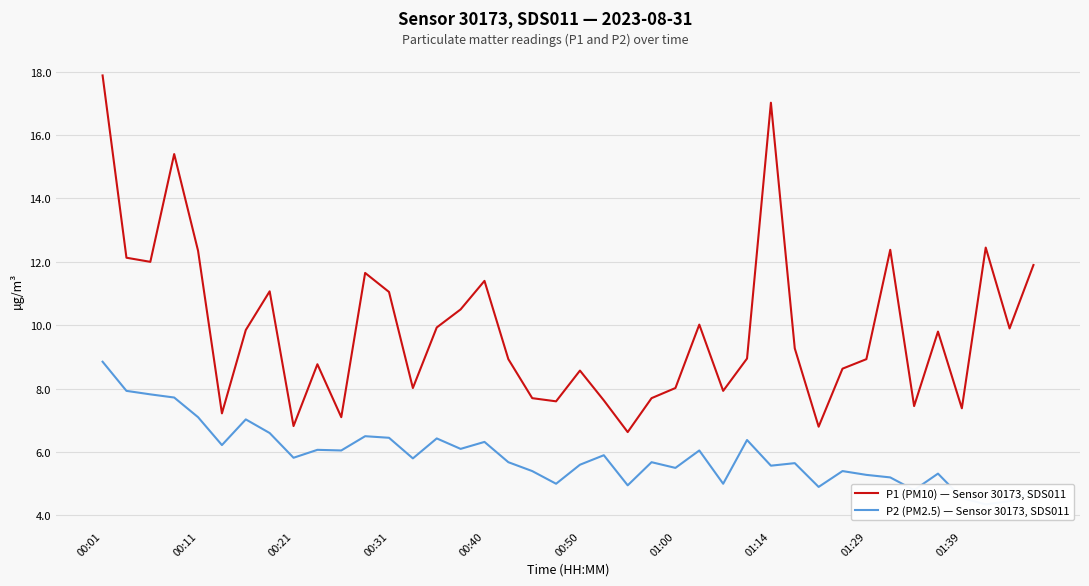

The P1 (PM10) — Sensor 30173, SDS011 series shows 11.1 at 00:31. True or false?

True